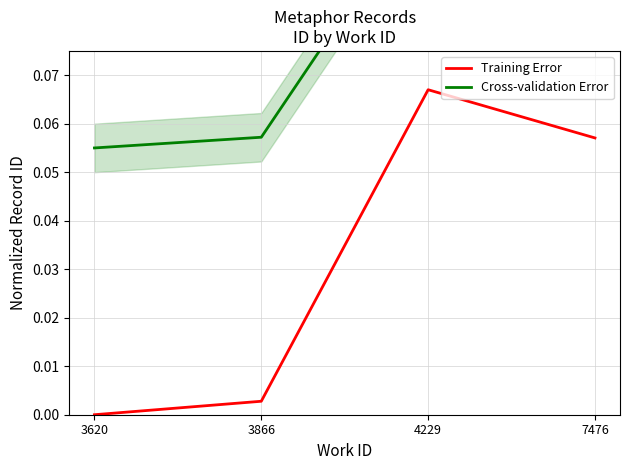

At which label does Training Error reach its minimum?

3620